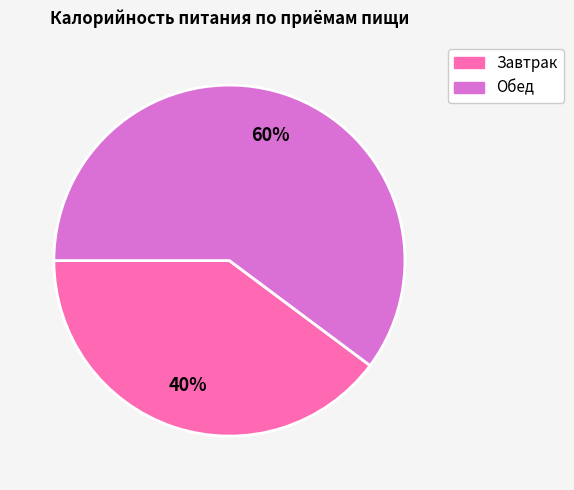

To the nearest percent, what is the combined percentage of Завтрак and Обед?

100%